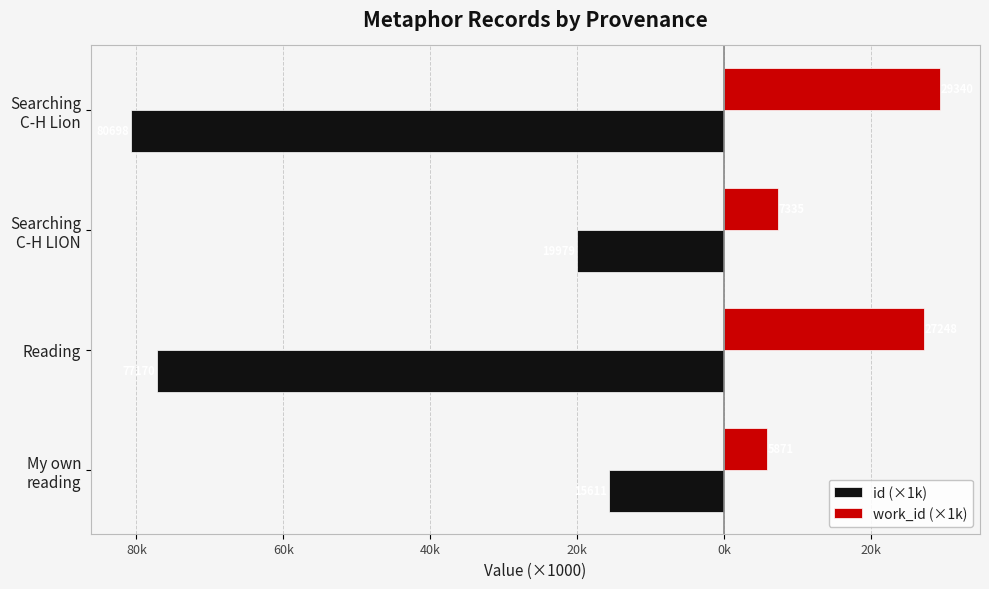

What are all the series names shown in the legend?

id (×1k), work_id (×1k)